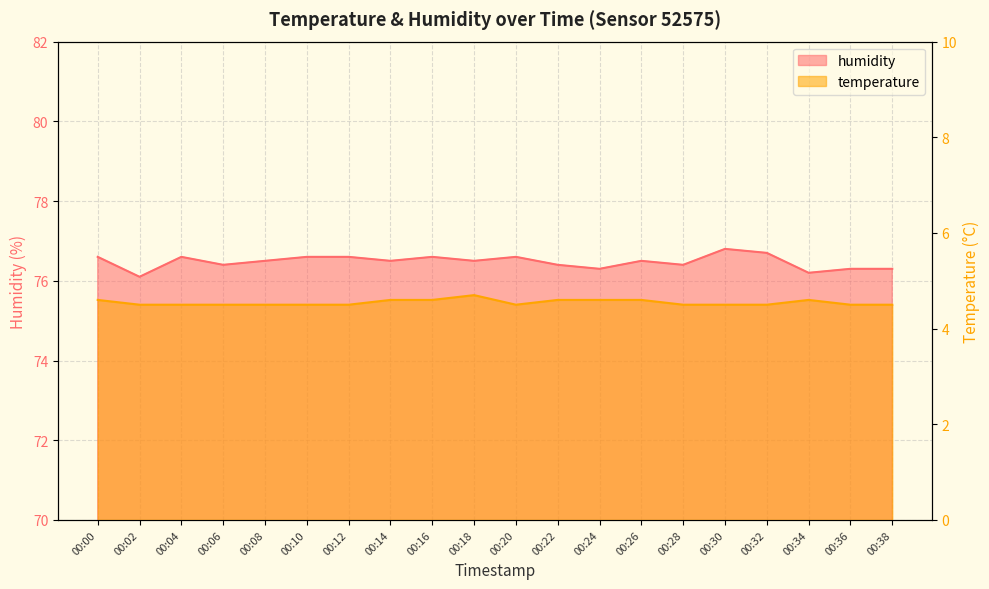

Is the value of temperature at 00:36 greater than the value of humidity at 00:30?

No